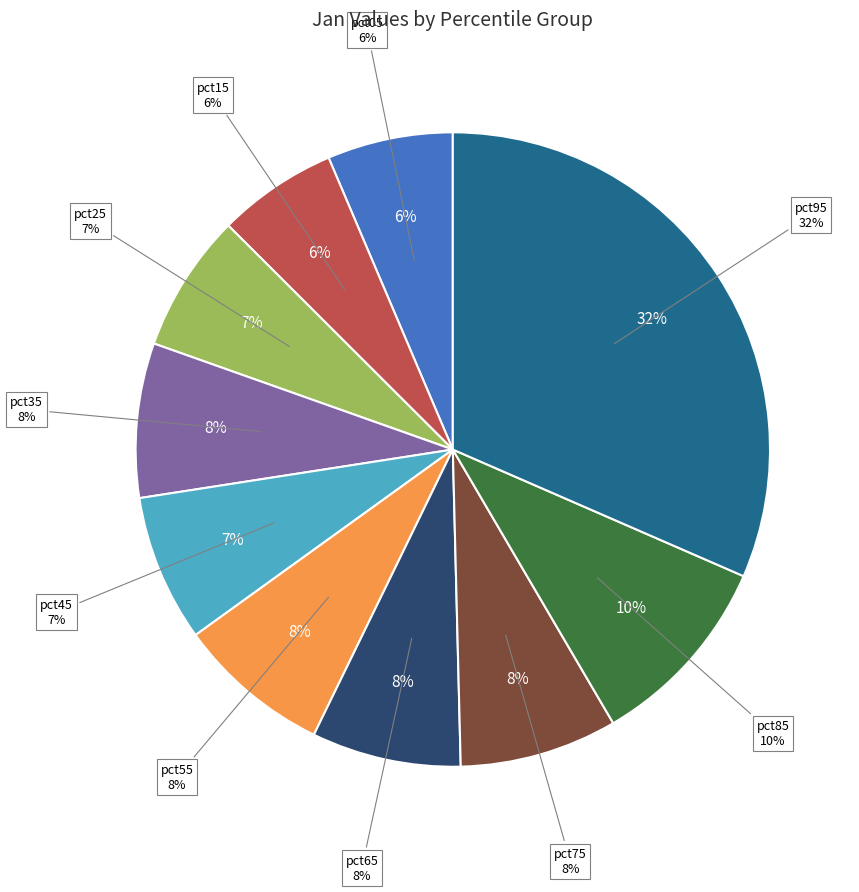

Does pct55 account for over 50% of the chart?

No